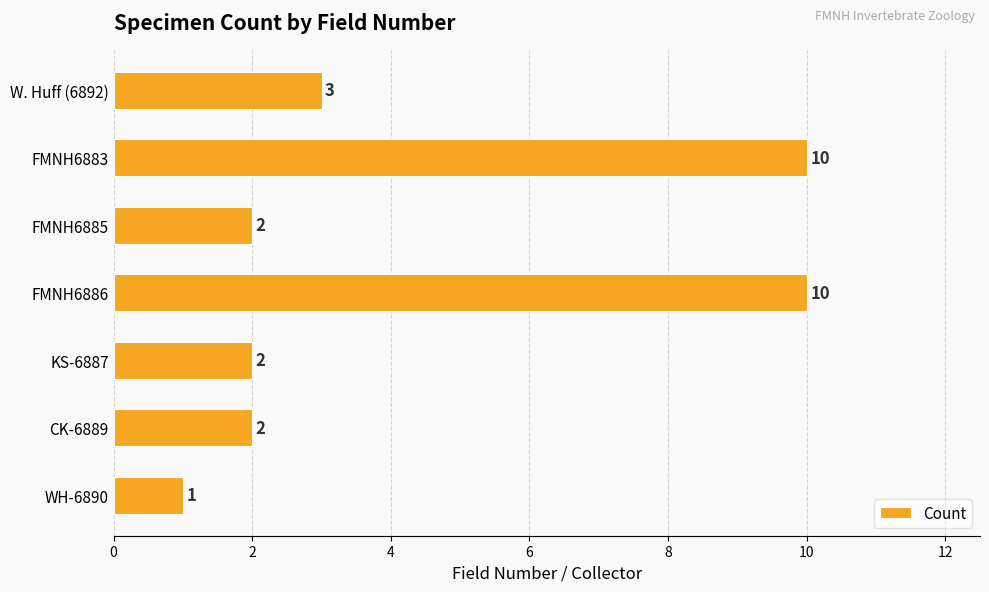

Which has a higher value, KS-6887 or W. Huff (6892)?

W. Huff (6892)